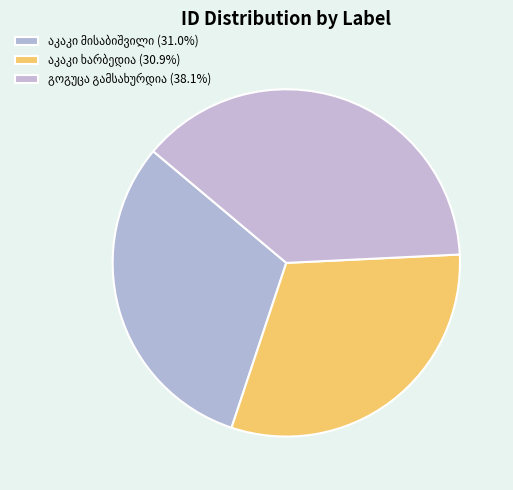

How many slices are in this pie chart?

3